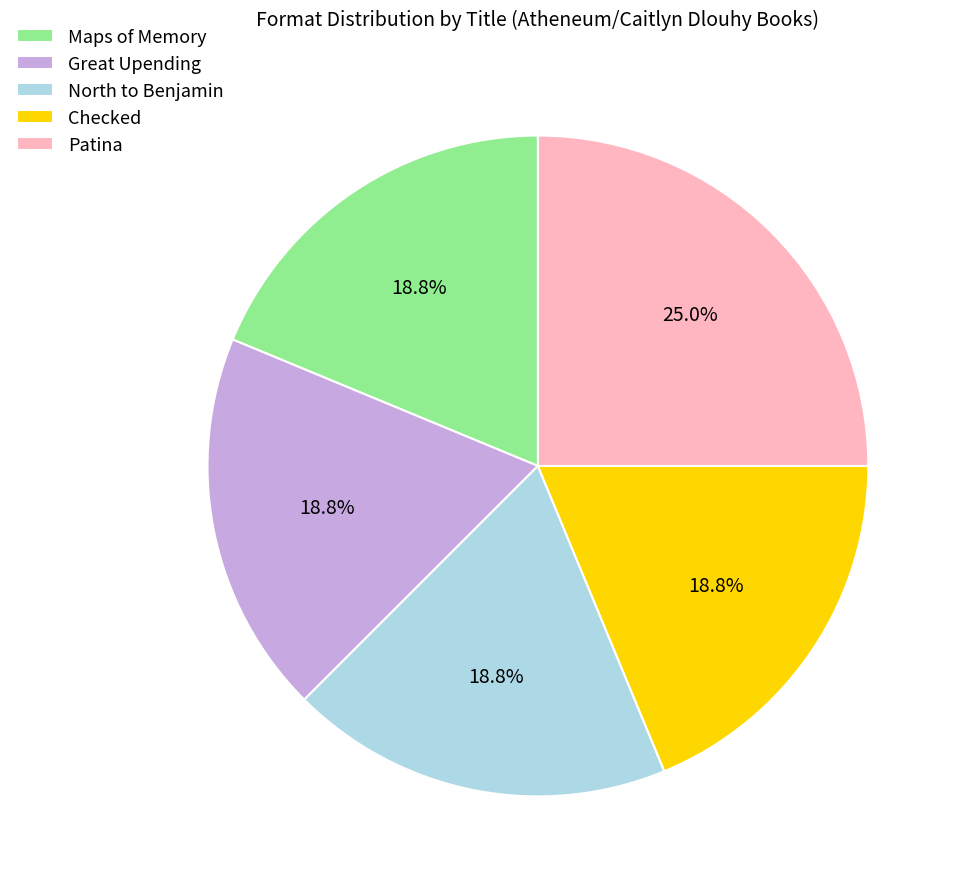

Count the number of slices in the pie.

5